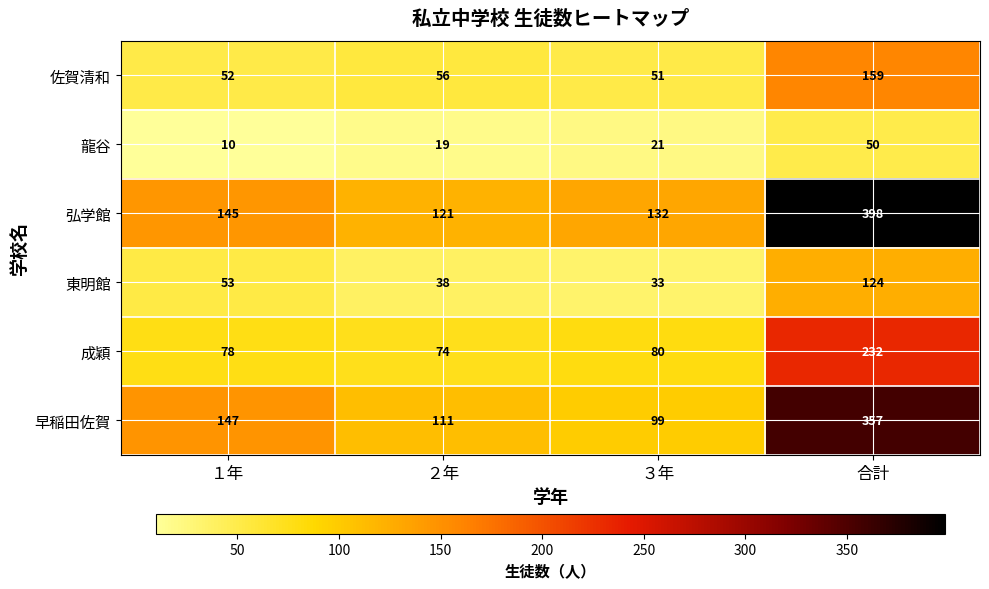

At which category is the sum across all series the highest?

合計